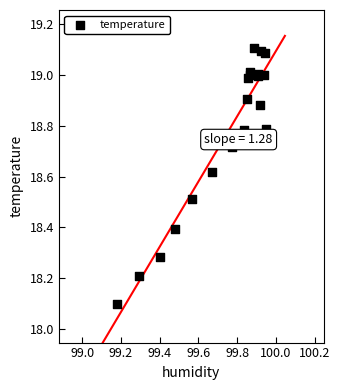

What Y value in the scatter plot is closest to 18?

18.1